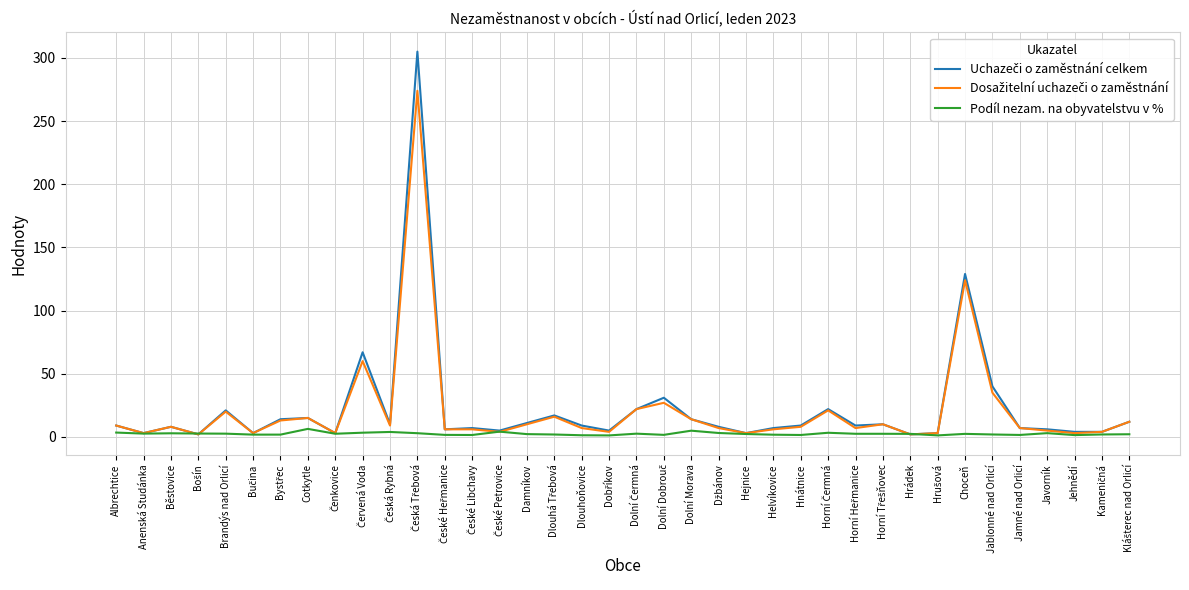

What is the maximum value shown in the chart?

305.0